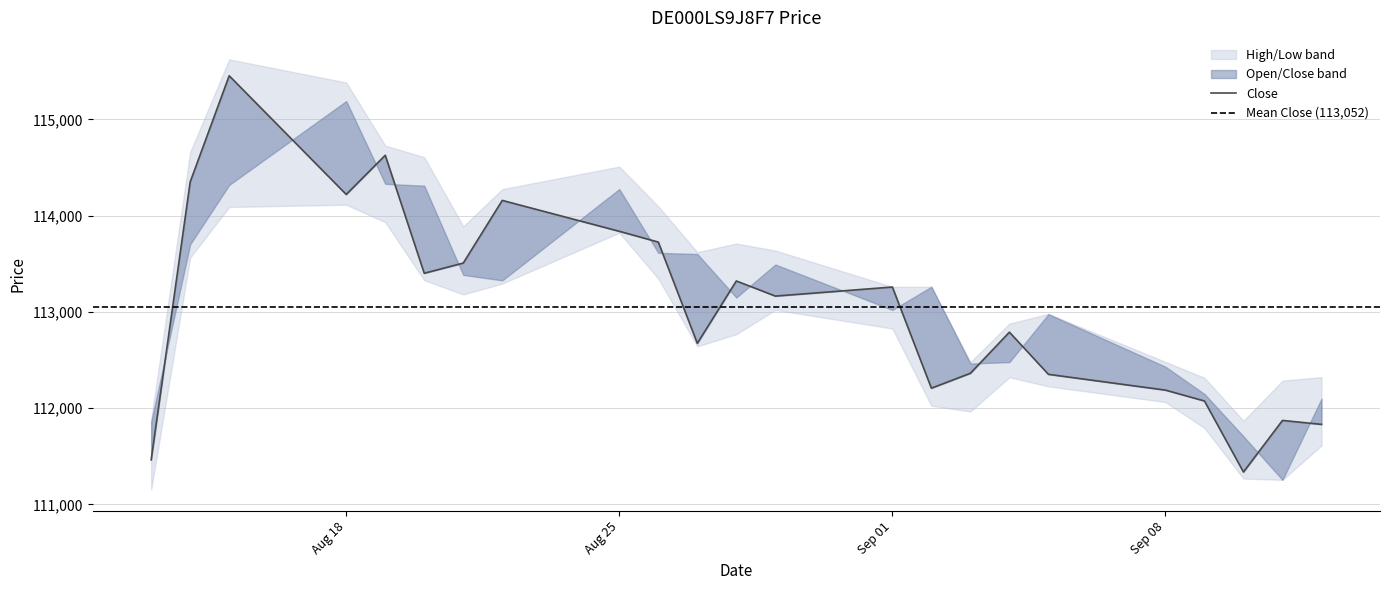

How many interior local peaks does the Low series have?

4